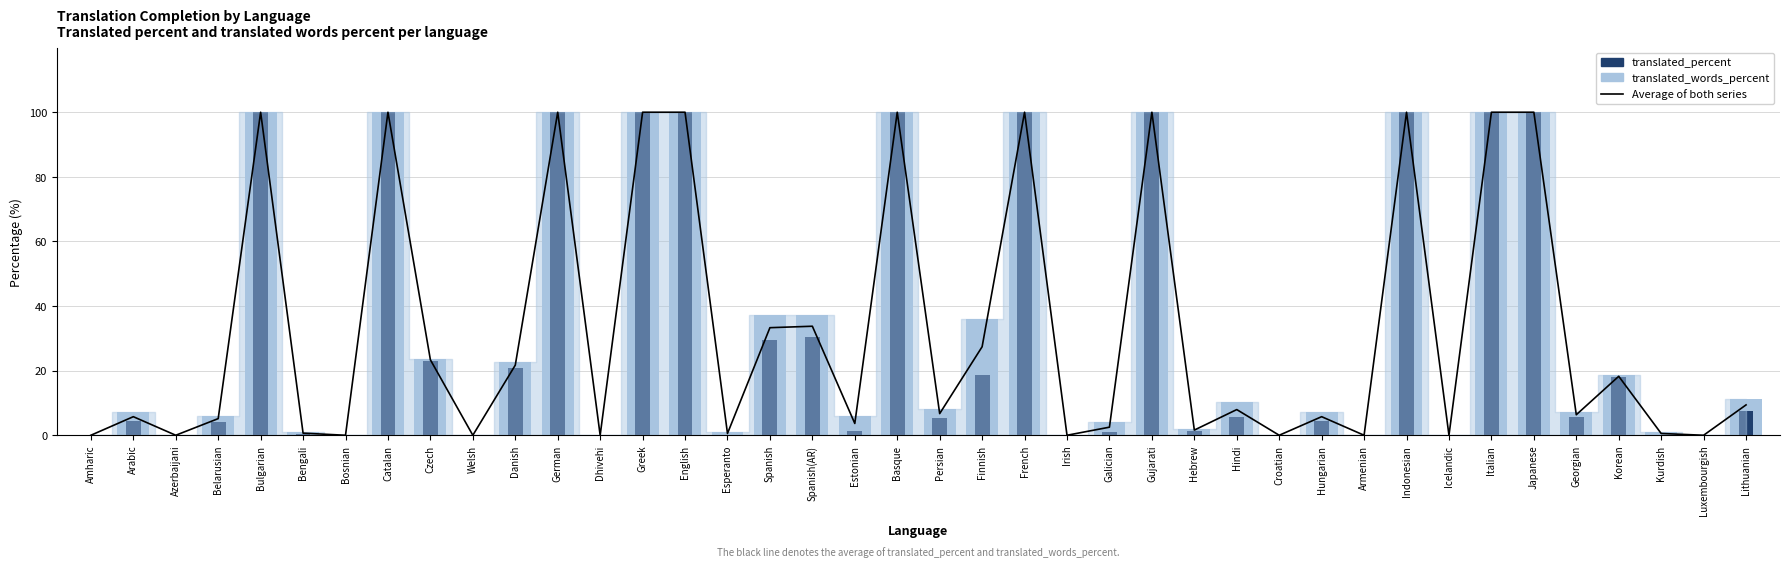

Reading left to right, what are all the values shown in this chart?

Average (translated & words %): 0.0	5.8	0.0	5.2	100.0	0.7	0.0	100.0	23.4	0.0	21.7	100.0	0.0	100.0	100.0	0.6	33.3	33.8	3.6	100.0	6.7	27.4	100.0	0.0	2.5	100.0	1.6	8.0	0.0	5.8	0.0	100.0	0.0	100.0	100.0	6.3	18.2	0.6	0.0	9.4
translated_words_percent: 0.0	7.2	0.0	6.1	100.0	1.0	0.0	100.0	23.7	0.0	22.6	100.0	0.0	100.0	100.0	1.0	37.1	37.1	6.1	100.0	8.2	36.0	100.0	0.0	4.1	100.0	2.0	10.3	0.0	7.2	0.0	100.0	0.0	100.0	100.0	7.2	18.5	1.0	0.0	11.3
translated_percent: 0.0	4.3	0.0	4.2	100.0	0.3	0.0	100.0	23.0	0.0	20.8	100.0	0.0	100.0	100.0	0.1	29.5	30.4	1.2	100.0	5.2	18.8	100.0	0.0	0.9	100.0	1.2	5.6	0.0	4.3	0.0	100.0	0.0	100.0	100.0	5.5	18.0	0.1	0.0	7.5